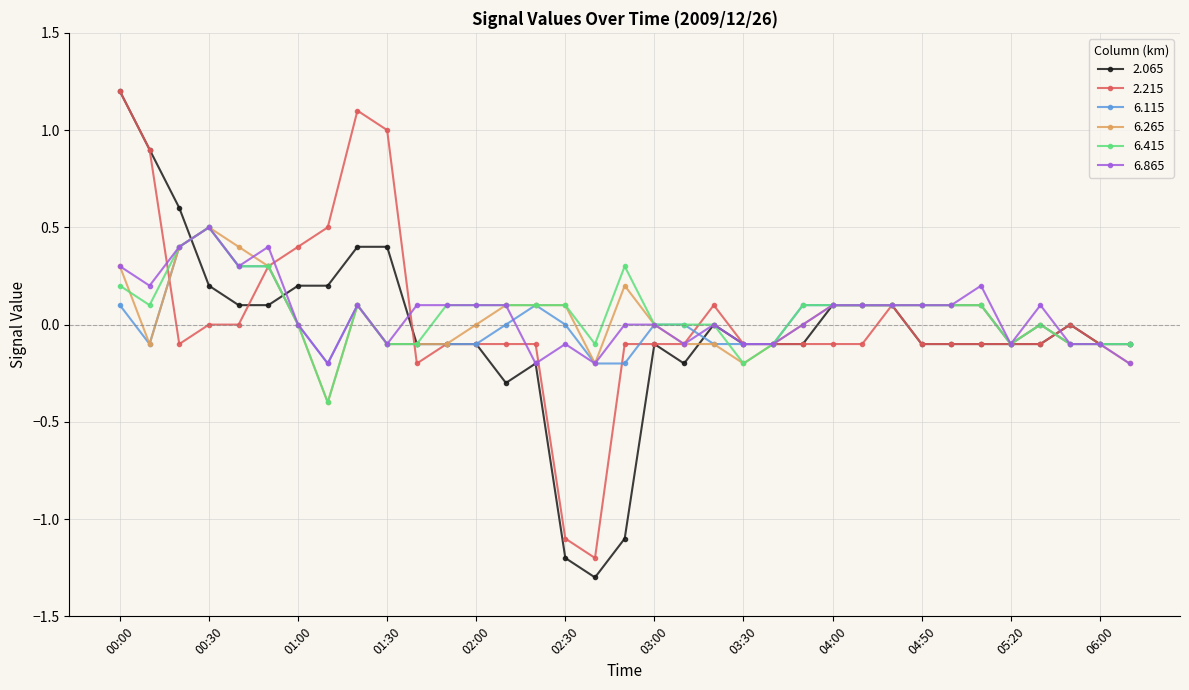

What is the maximum value shown in the chart?

1.2